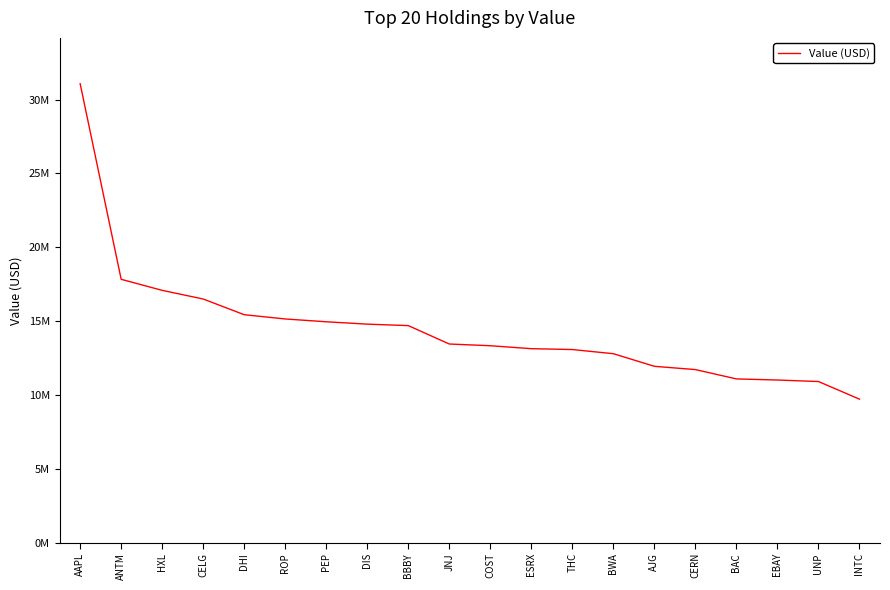

What is the change in value from CERN to INTC?

-2002000